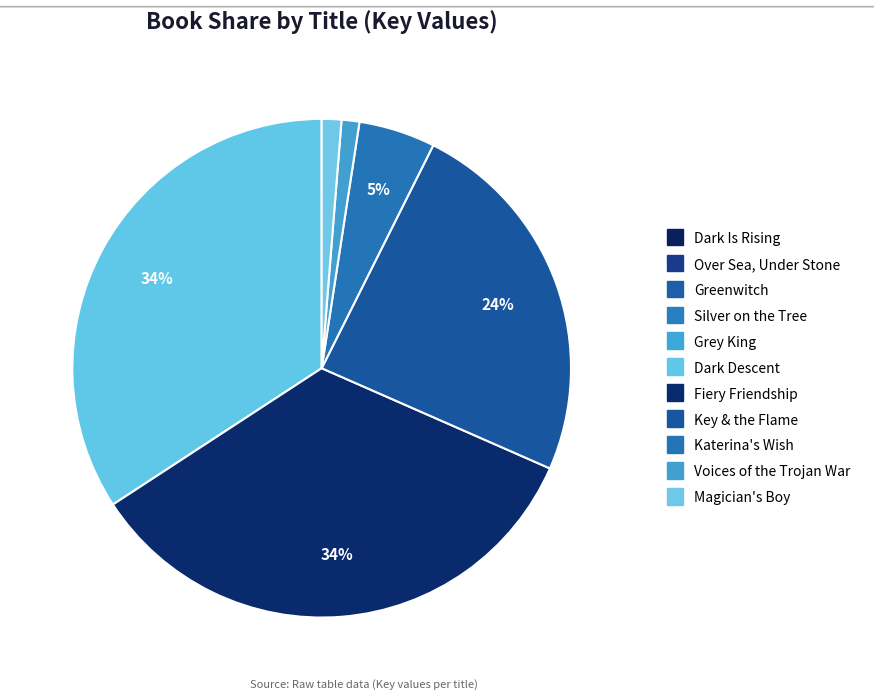

Which has a higher value, Over Sea, Under Stone or Greenwitch?

Greenwitch